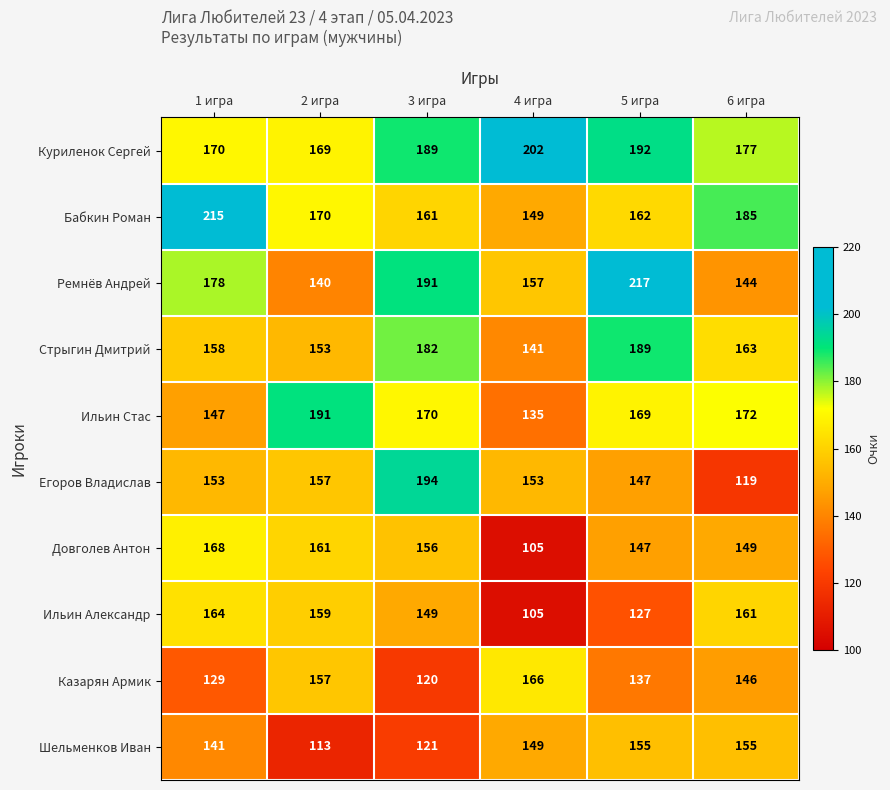

What is the difference between the highest and lowest values at 4 игра?

97